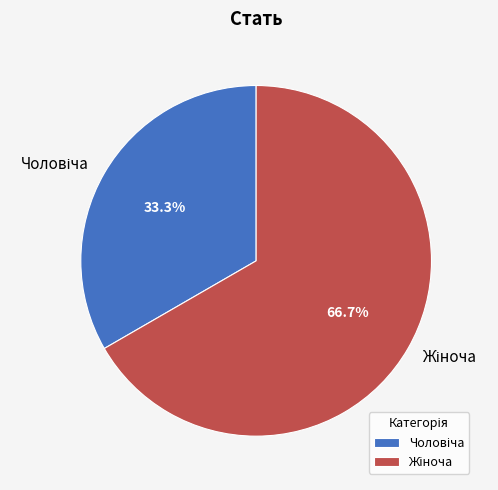

Is there a majority slice in this chart?

Yes